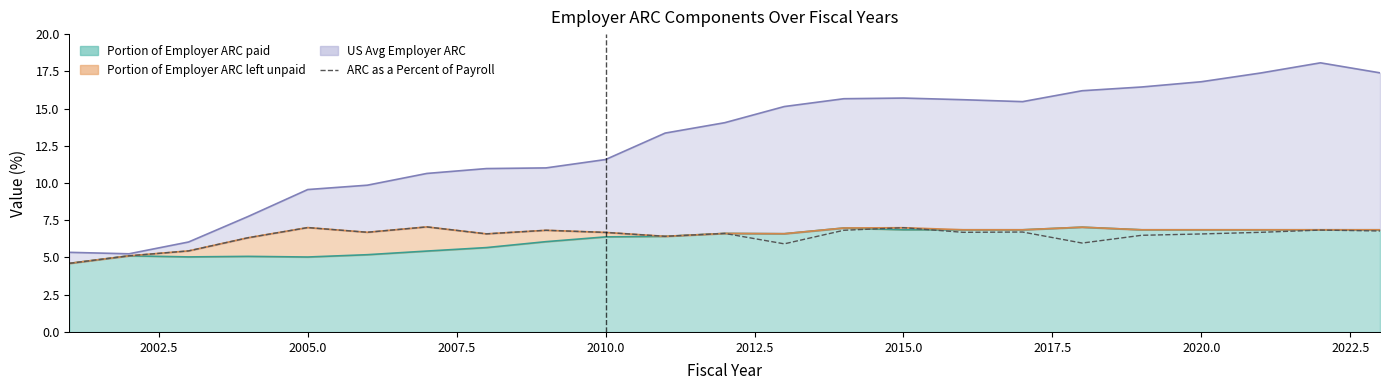

How many values exceed 6?

18